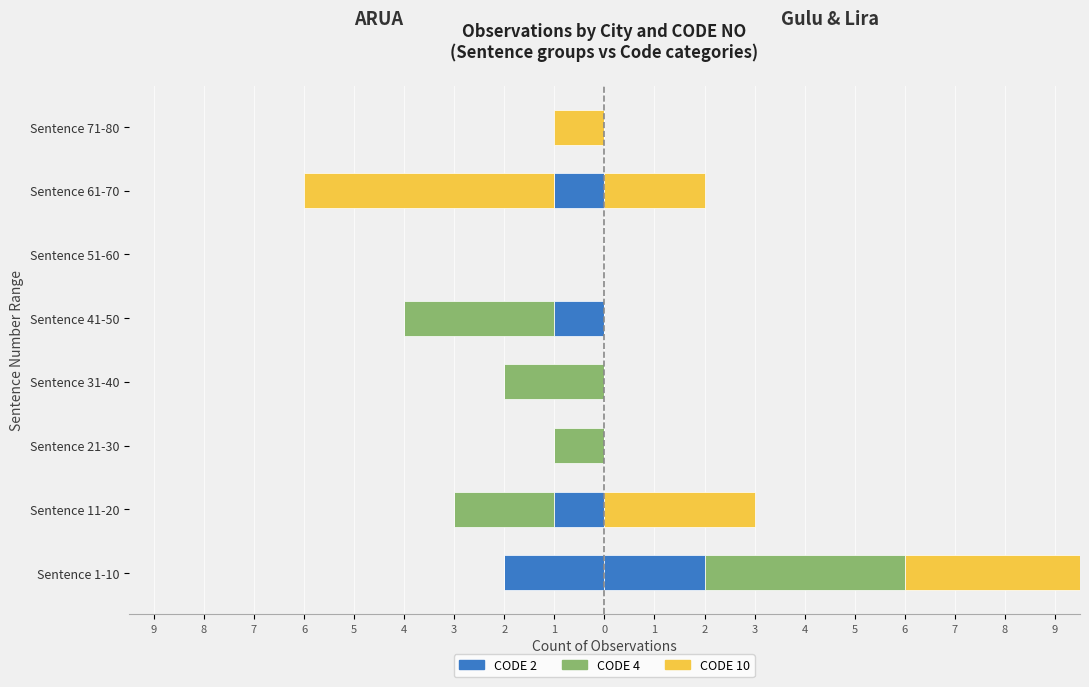

Count the CODE 4 values in the range 0 to 1.

7